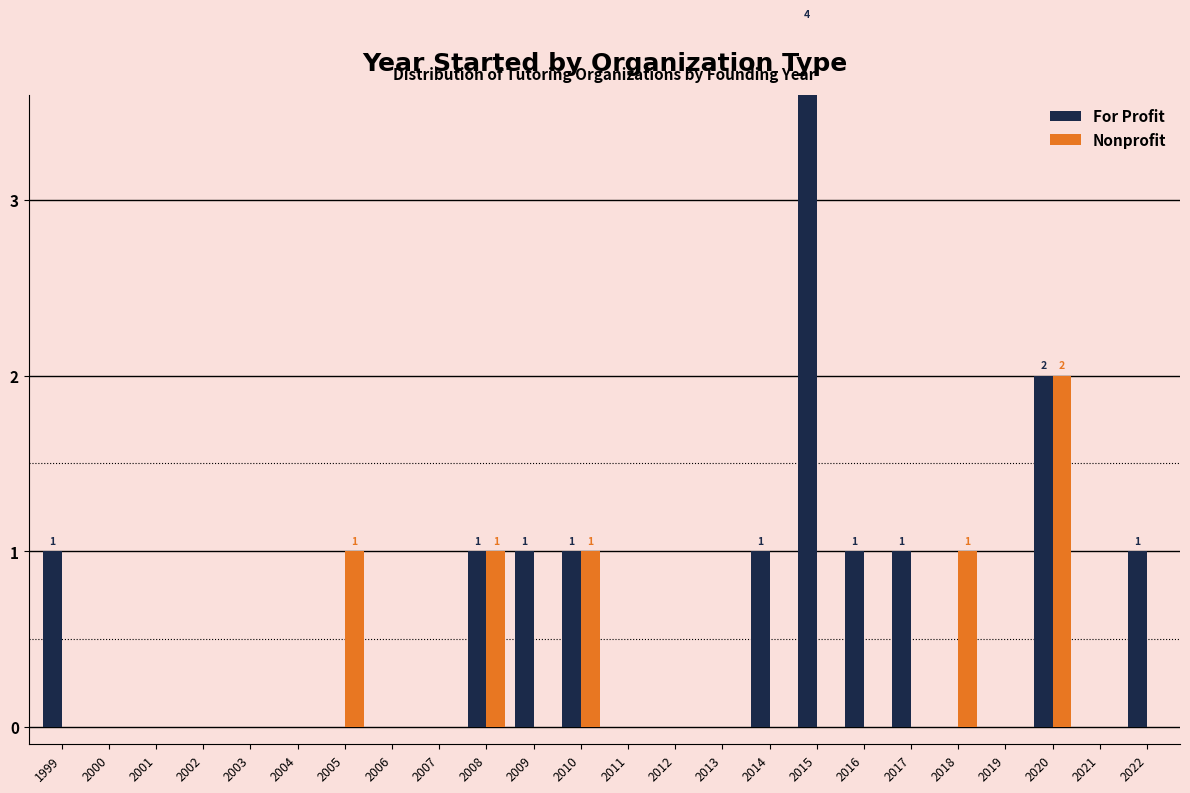

List the series in order of their peak value, highest first.

For Profit, Nonprofit